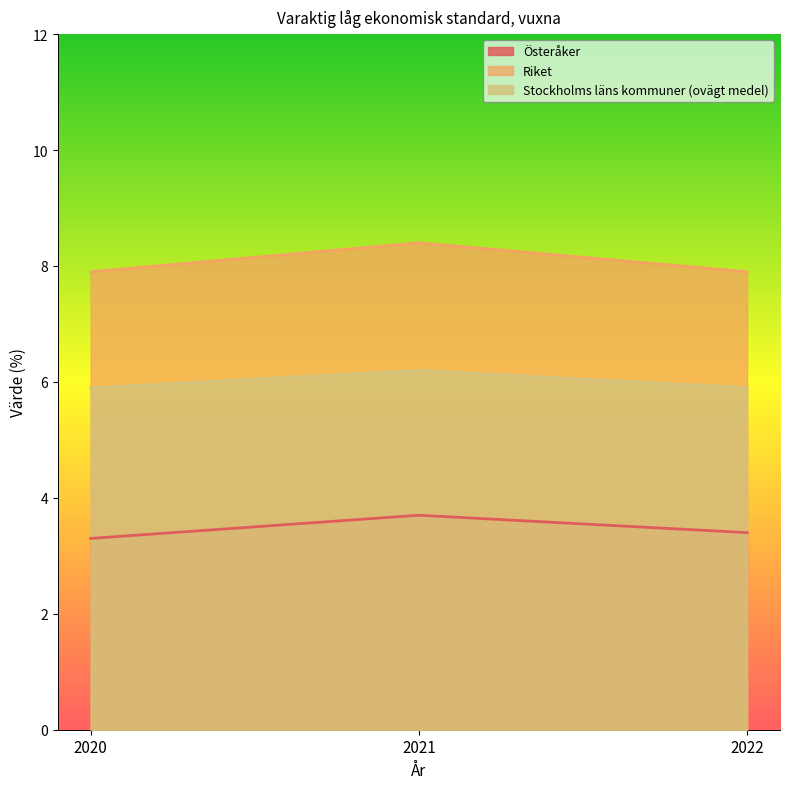

What is the greatest value displayed?

8.4